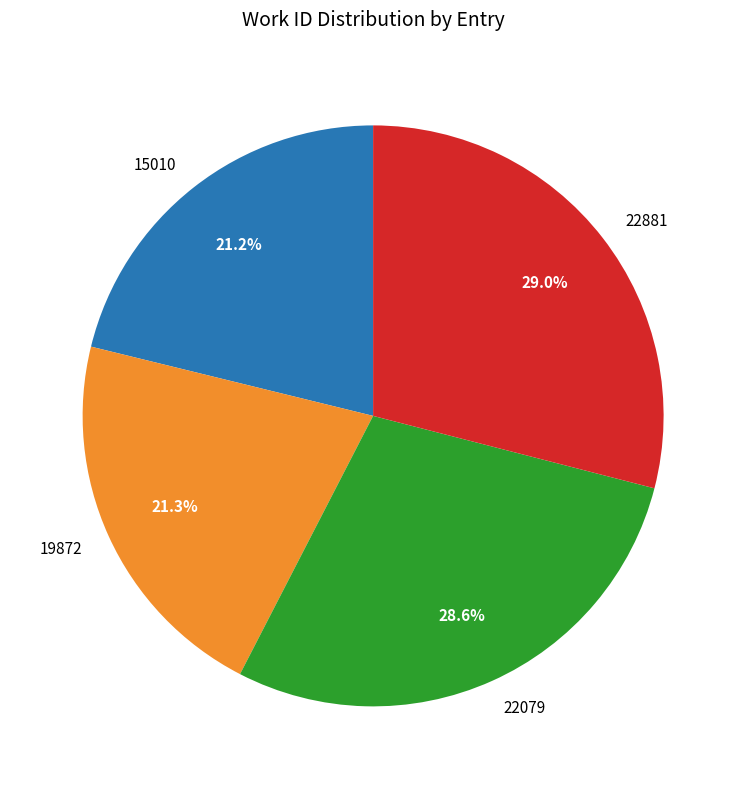

What percentage is NOT represented by 15010?

78.8%